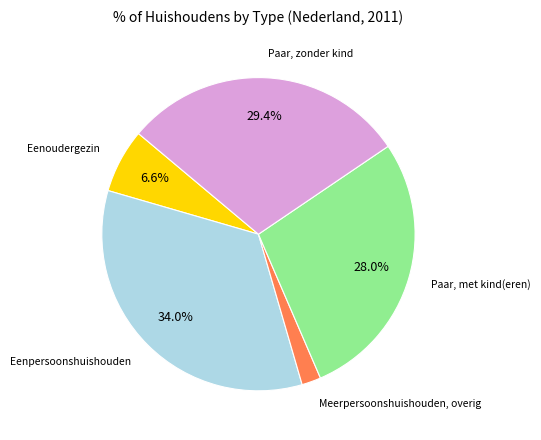

Is there any slice that represents more than half of the pie?

No